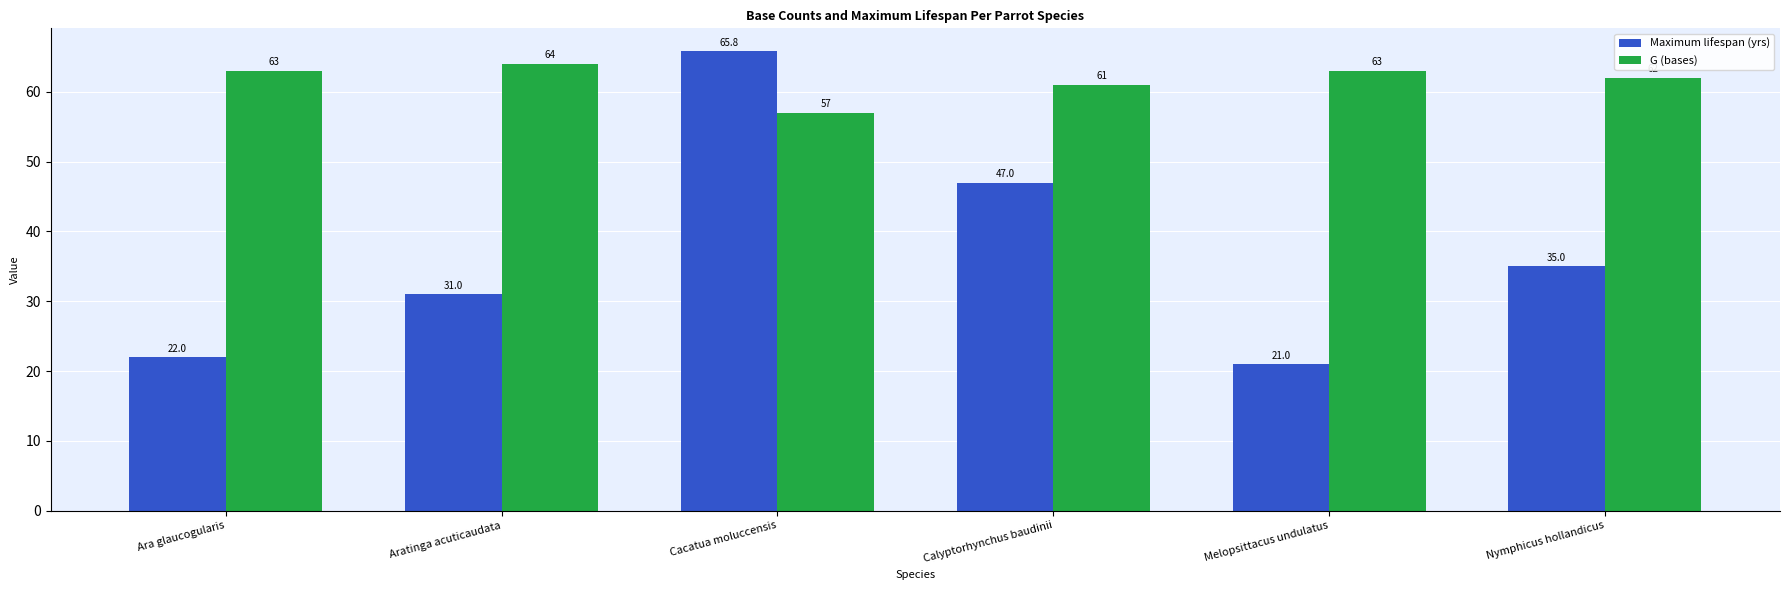

At which category does the chart reach its minimum across all series?

Melopsittacus undulatus